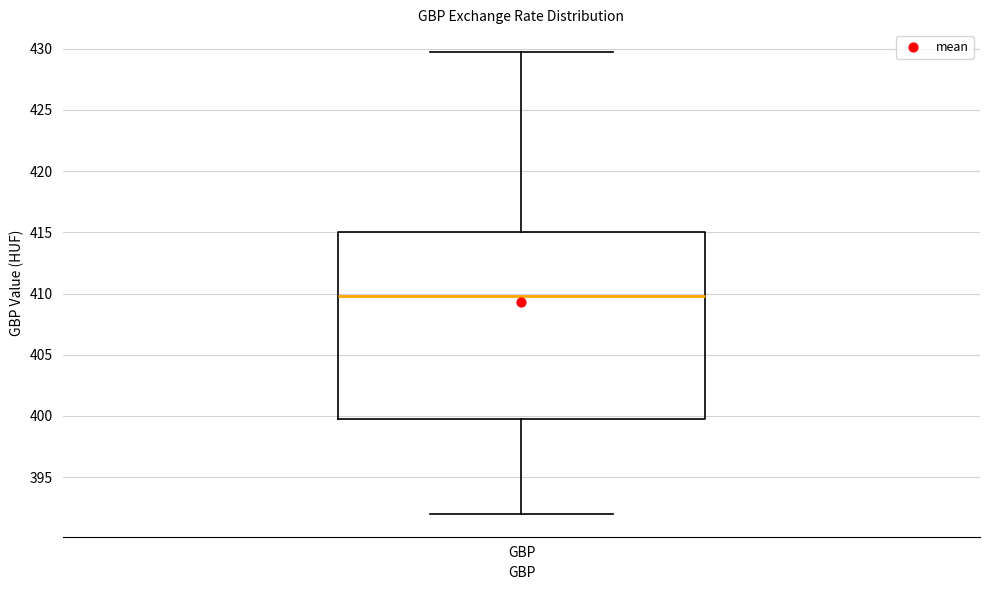

Transcribe this box plot: give where the median line is, the range the box spans, and where the two whiskers end, as read against the y-axis. The values are not printed on the chart, so give them approximately, as read against the axis.

median 410.0, box 400.0 to 415.0, whiskers 392.0 to 429.5